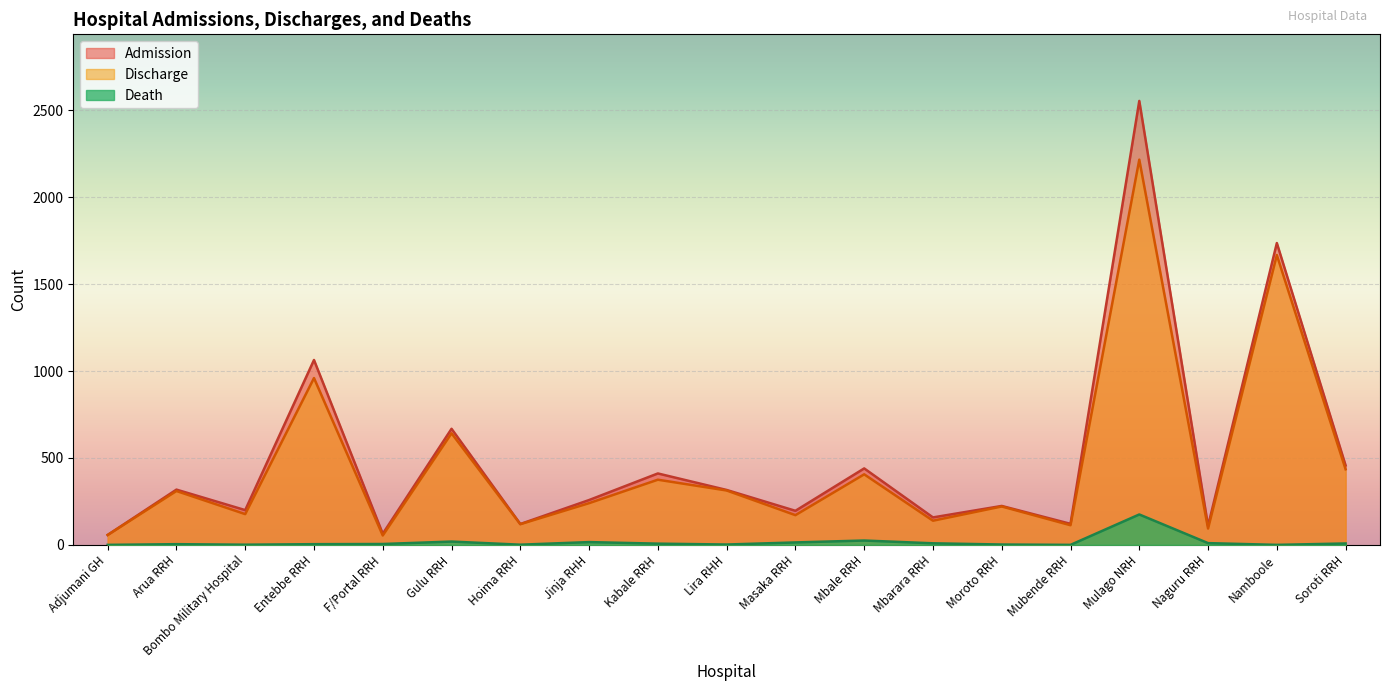

What is the difference between the maximum and minimum values in the Admission series?

2498